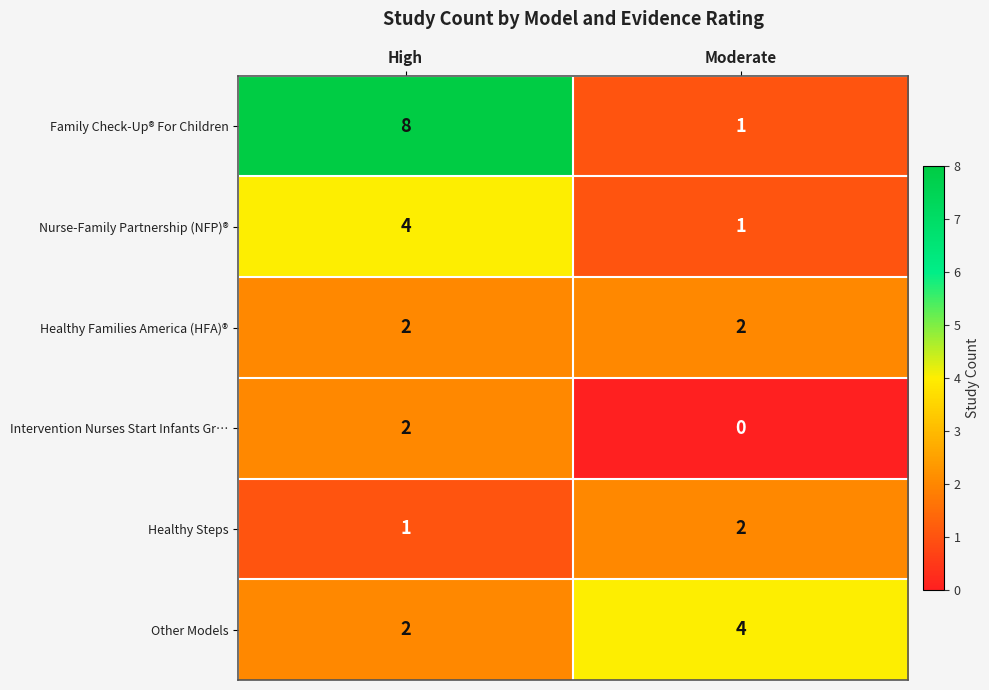

What is the average value of the Other Models series?

3